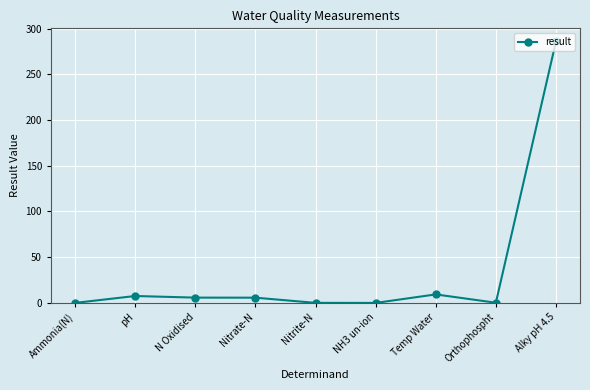

True or false: there are more than 1 points higher than both neighbors.

True